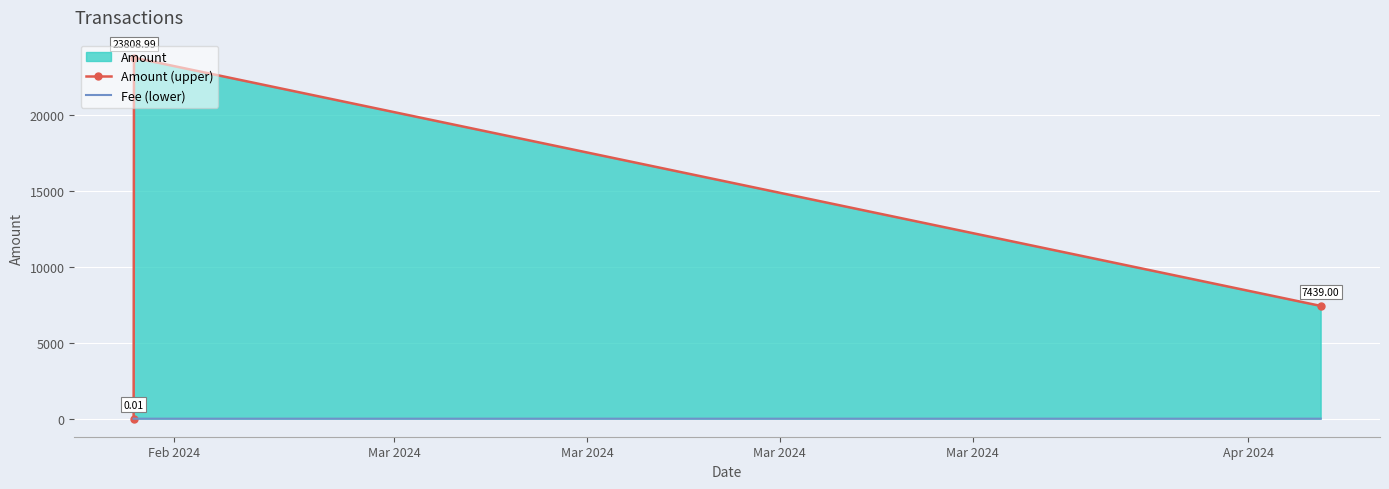

What is the sum of the Amount (upper) values at Feb 2024 and Mar 2024?

23809.0